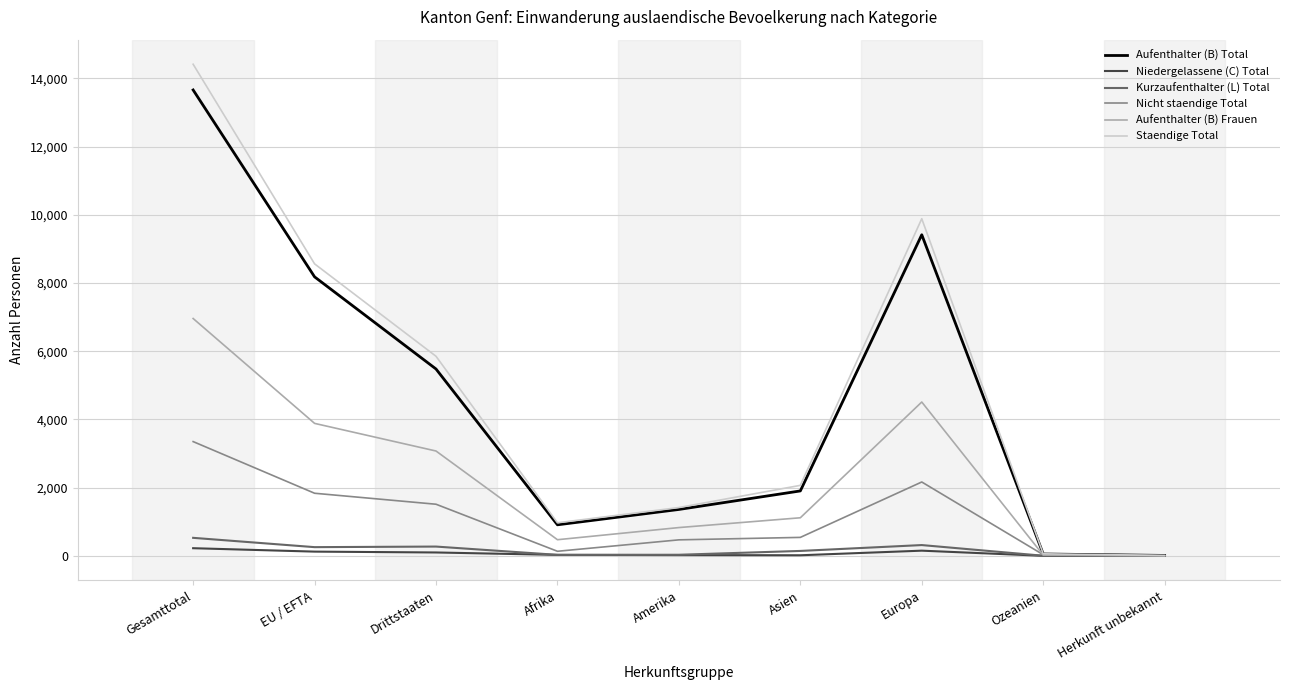

Rank the series by their maximum value, from lowest to highest.

Niedergelassene (C) Total, Kurzaufenthalter (L) Total, Nicht staendige Total, Aufenthalter (B) Frauen, Aufenthalter (B) Total, Staendige Total